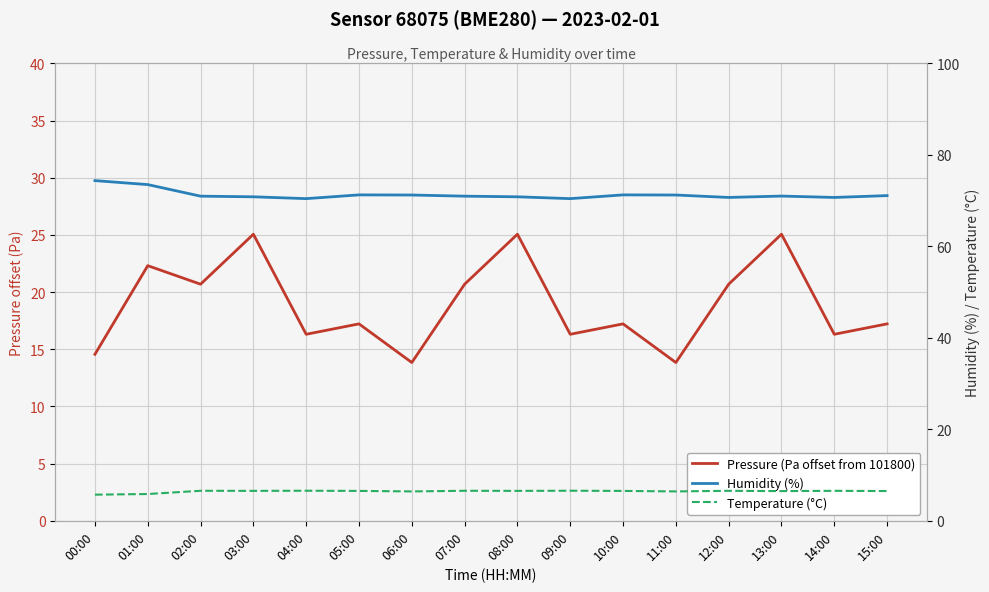

At which category is the sum across all series the highest?

13:00